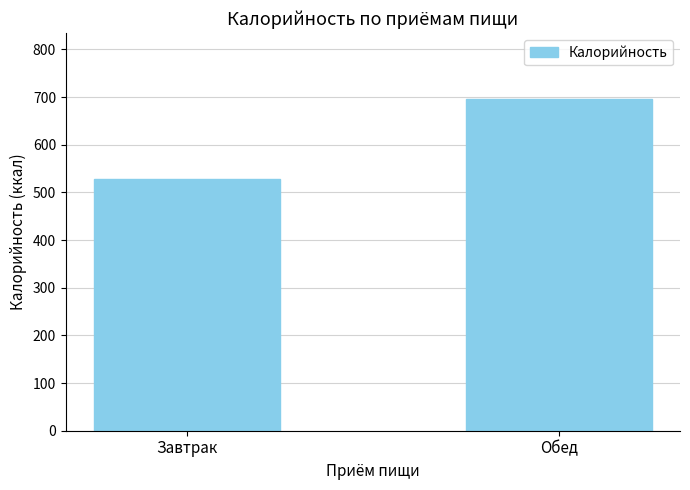

The value at Завтрак is 285.0. True or false?

False